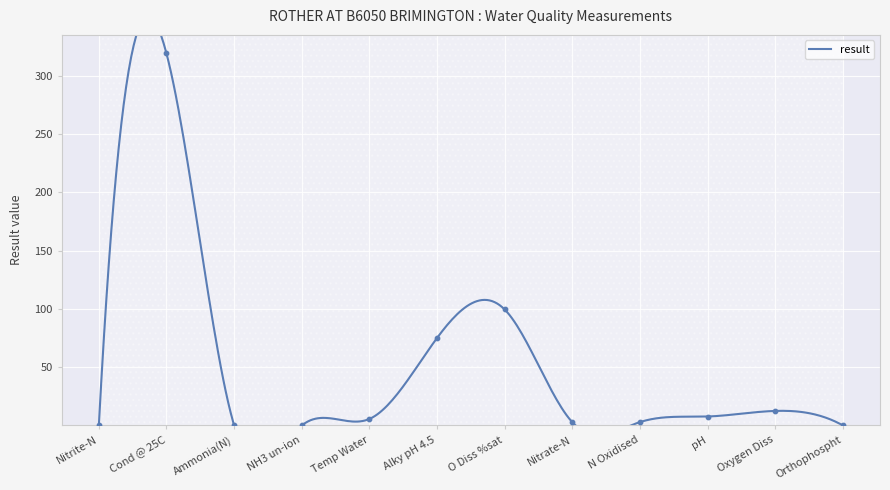

Which has a higher value, O Diss %sat or Ammonia(N)?

O Diss %sat